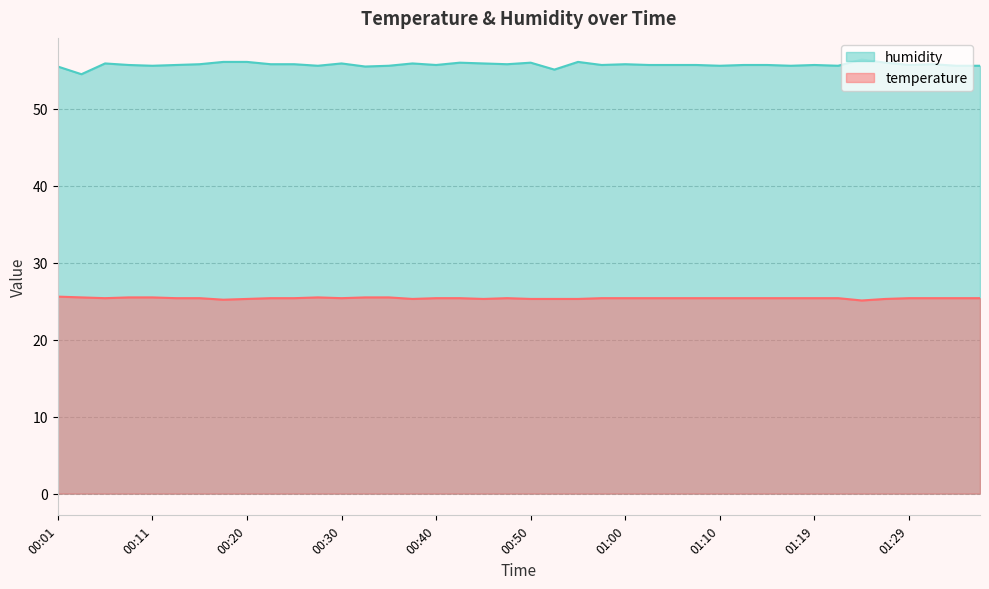

The humidity series shows 73.7 at 00:40. True or false?

False